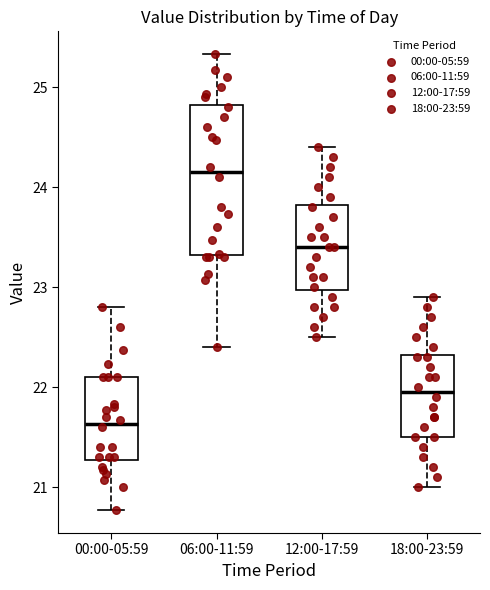

Reading left to right, transcribe this box plot: for each box, give where its median line is, the range the box spans, and where its two whiskers end, as read against the y-axis. The values are not printed on the chart, so give them approximately, as read against the axis.

00:00-05:59: median 21.6, box 21.3 to 22.1, whiskers 20.8 to 22.8
06:00-11:59: median 24.2, box 23.3 to 24.8, whiskers 22.4 to 25.3
12:00-17:59: median 23.4, box 23.0 to 23.8, whiskers 22.5 to 24.4
18:00-23:59: median 22.0, box 21.5 to 22.3, whiskers 21.0 to 22.9